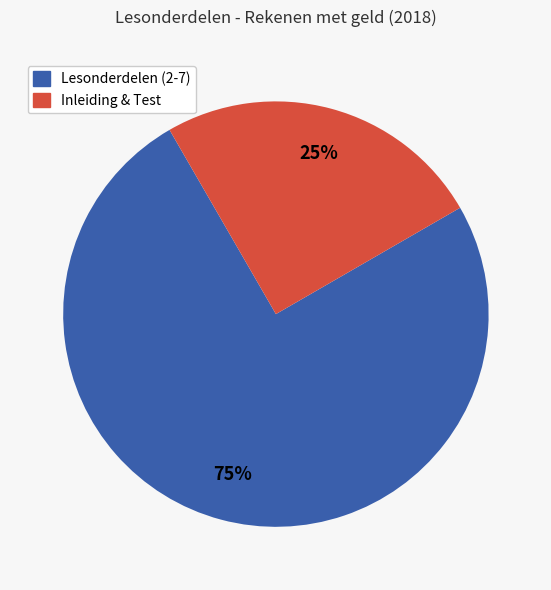

How many segments does this pie chart have?

2